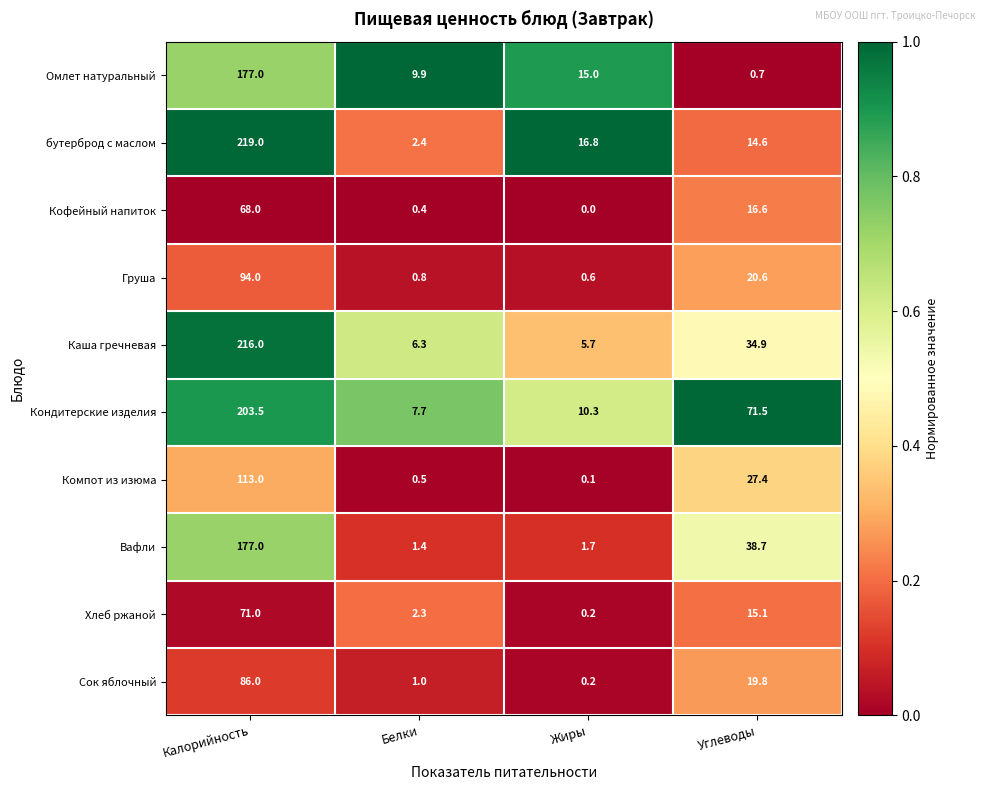

What is the sum of the Хлеб ржаной values at Белки and Калорийность?

73.3